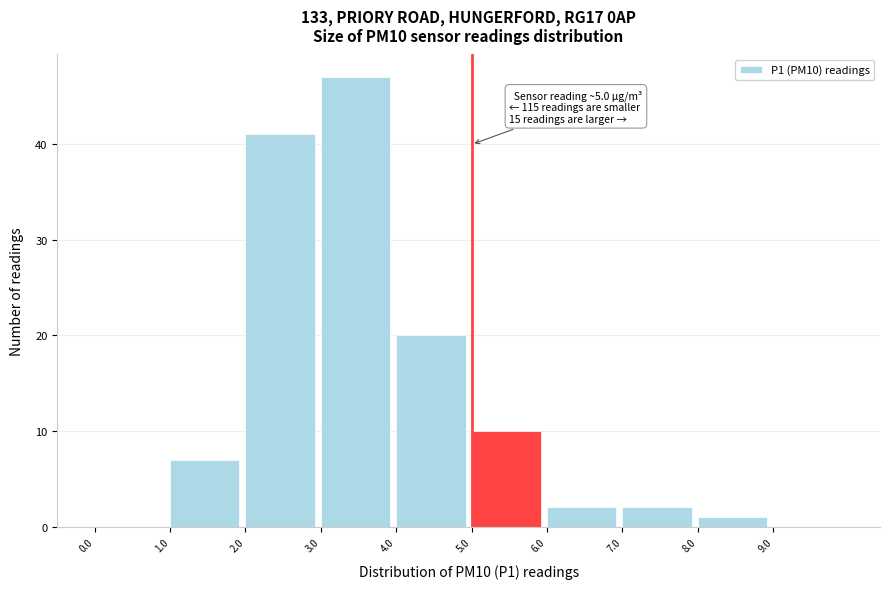

Which range on the x-axis has the tallest bar?

3 to 4